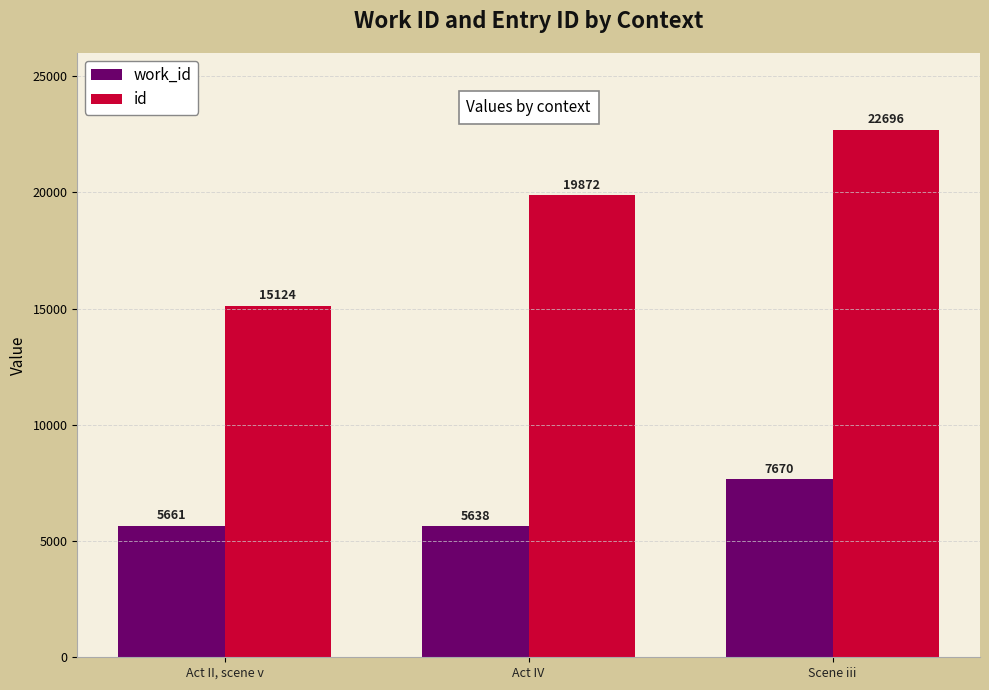

Reading right to left, extract all data points from this chart.

work_id: 7670	5638	5661
id: 22696	19872	15124